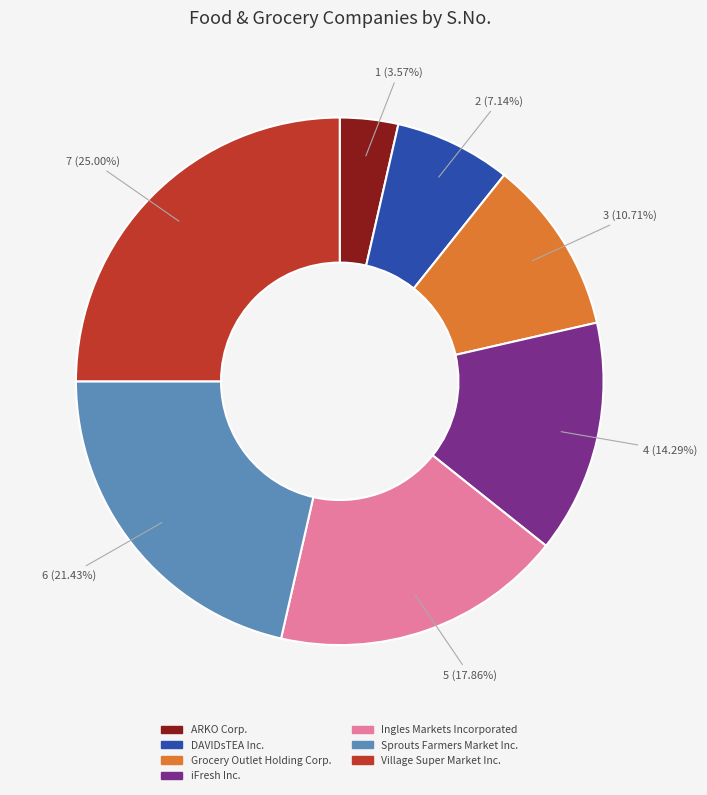

What percentage do DAVIDsTEA Inc. and Sprouts Farmers Market Inc. together represent?

28.6%